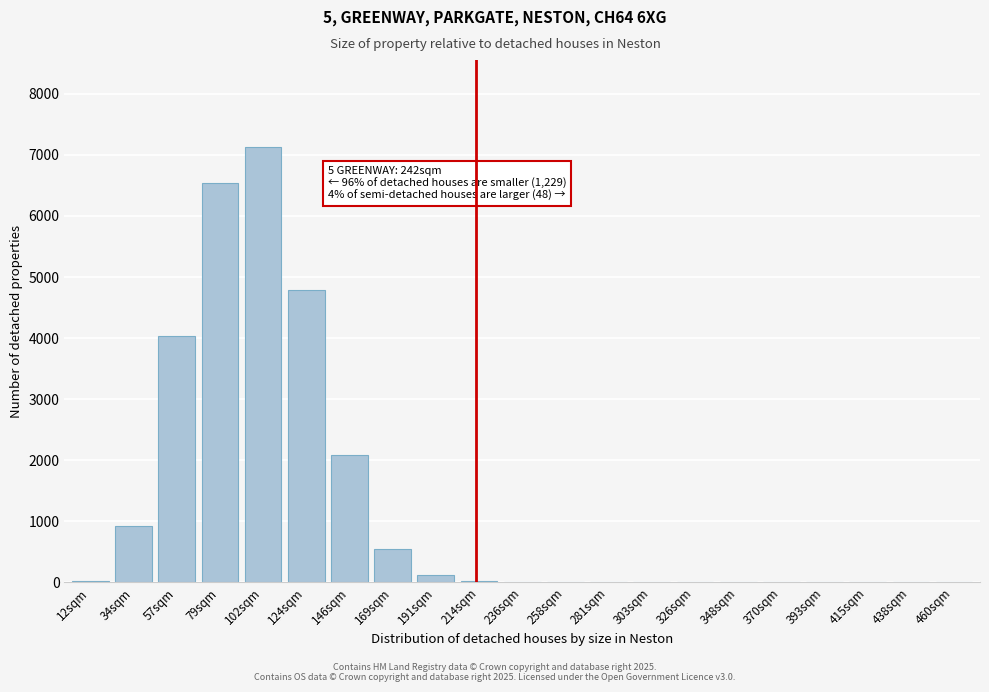

Where is the data nearest to the value 3564?

57sqm